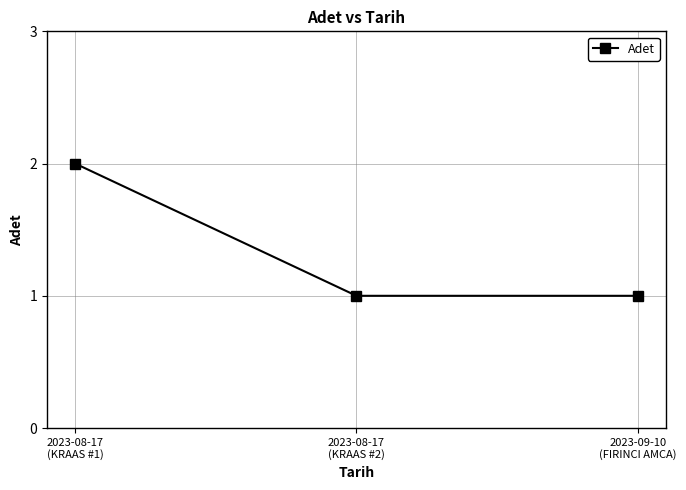

What is the value of the 3rd point from the left?

1